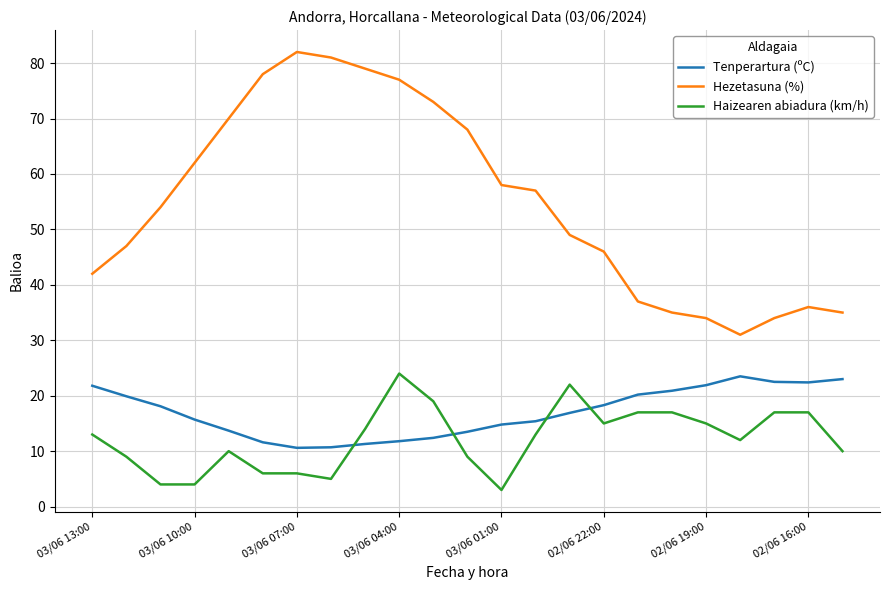

Which series has the widest spread of values?

Hezetasuna (%)